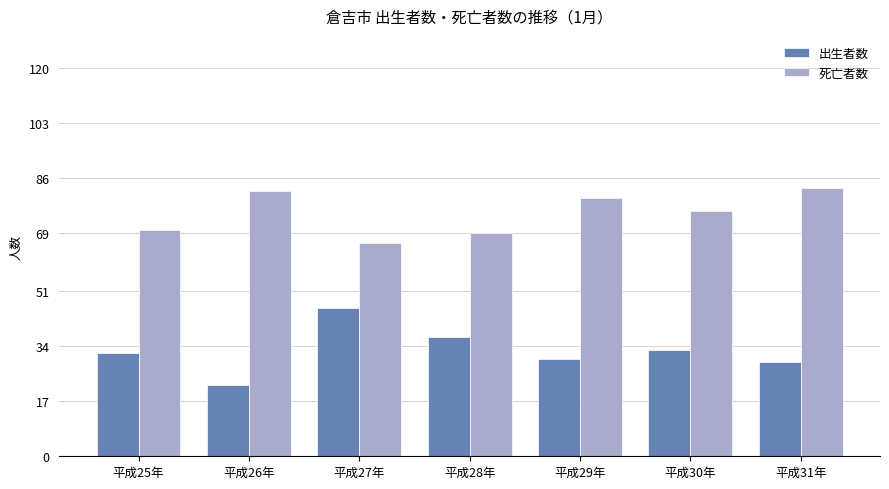

Reading right to left, list all the values displayed in this chart.

出生者数: 平成31年=29	平成30年=33	平成29年=30	平成28年=37	平成27年=46	平成26年=22	平成25年=32
死亡者数: 平成31年=83	平成30年=76	平成29年=80	平成28年=69	平成27年=66	平成26年=82	平成25年=70